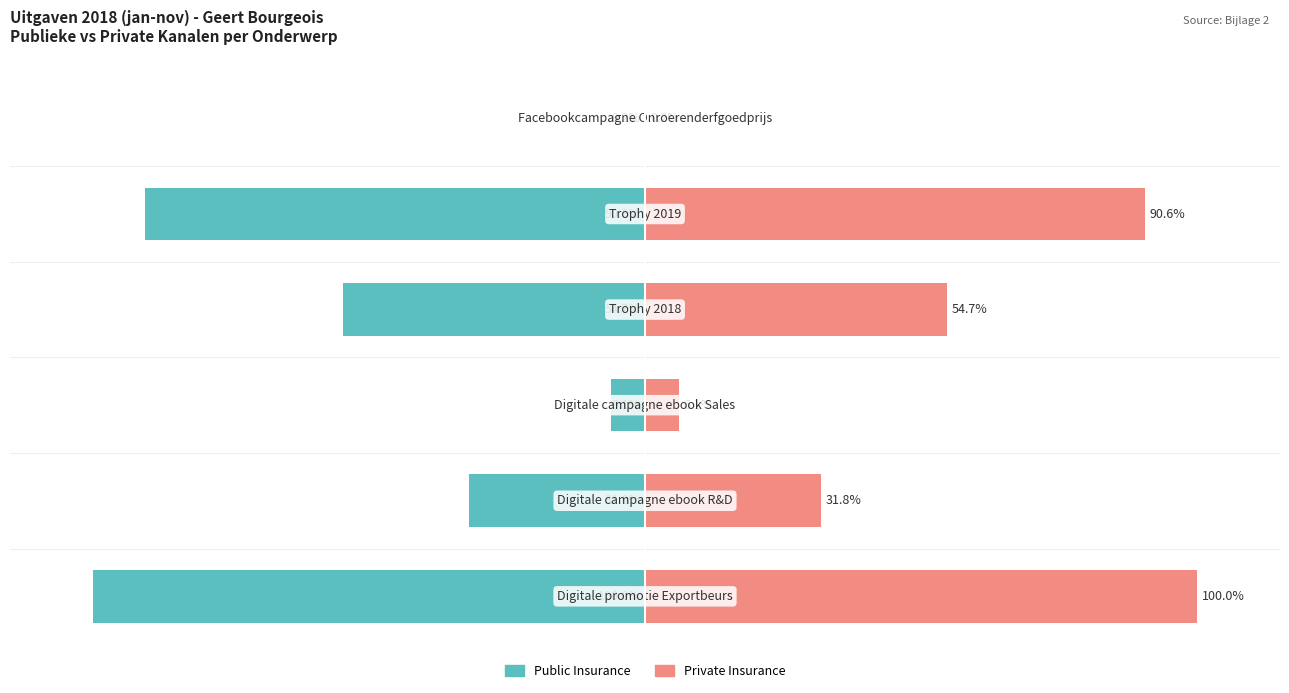

What is the sum of the Private Insurance values at 1 and 3?

86.5